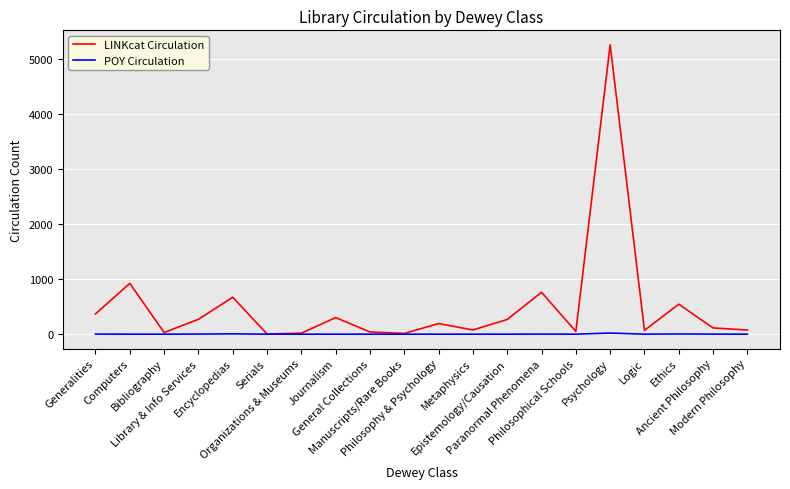

List the series in order of their peak value, highest first.

LINKcat Circulation, POY Circulation